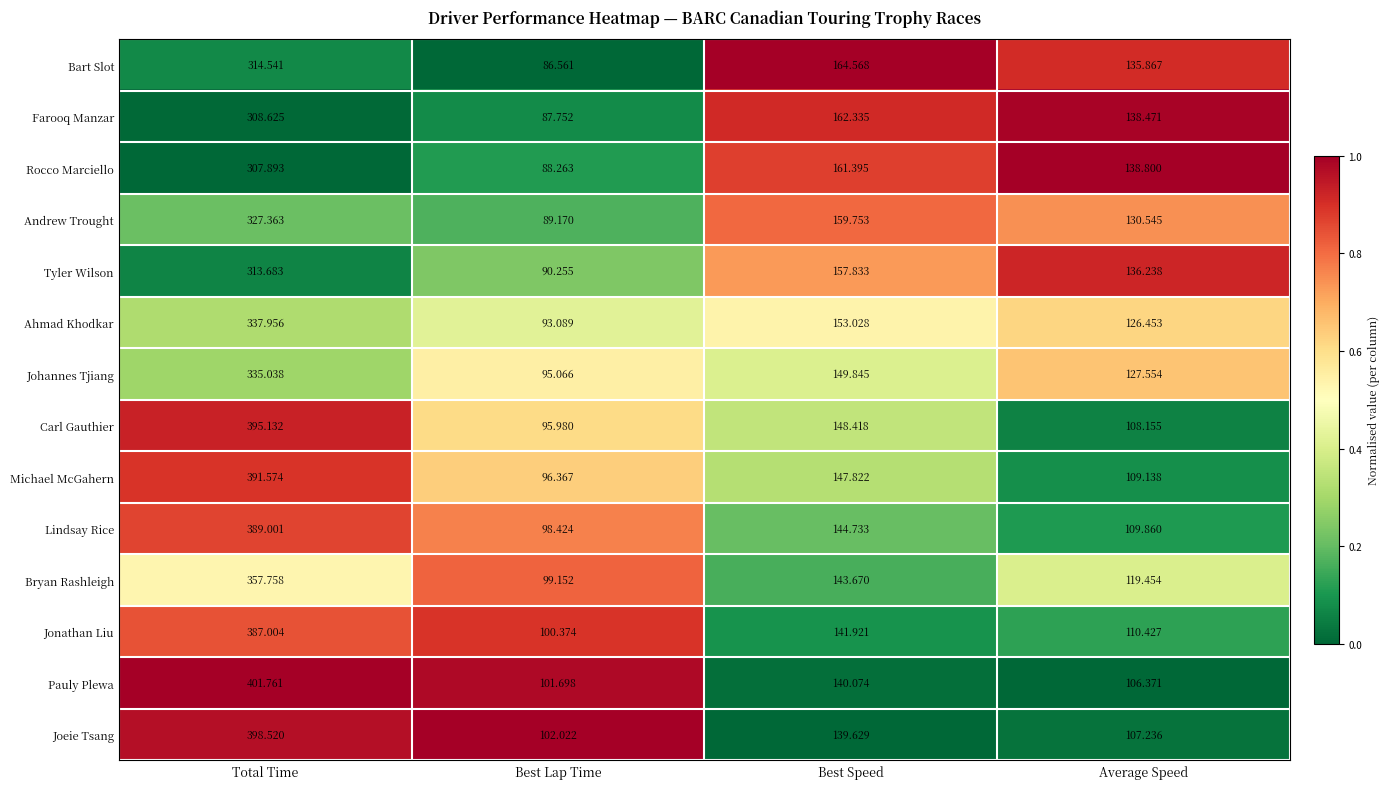

Which series has the widest spread of values?

Pauly Plewa